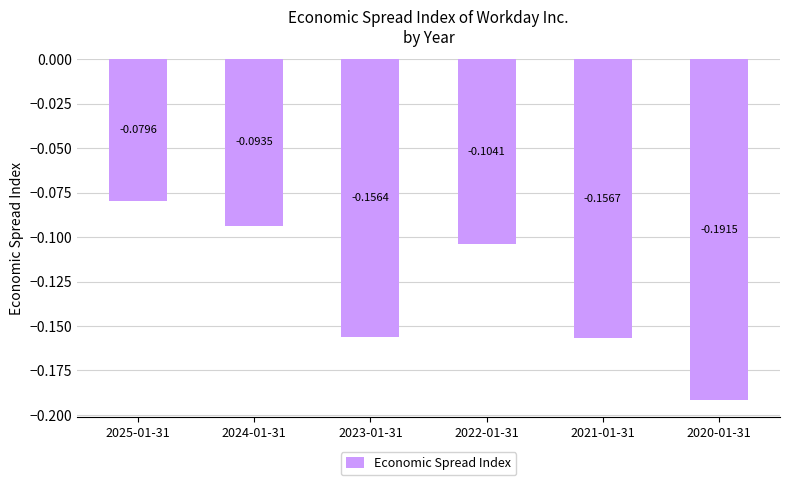

Rank the categories by value from highest to lowest.

2025-01-31, 2024-01-31, 2022-01-31, 2023-01-31, 2021-01-31, 2020-01-31